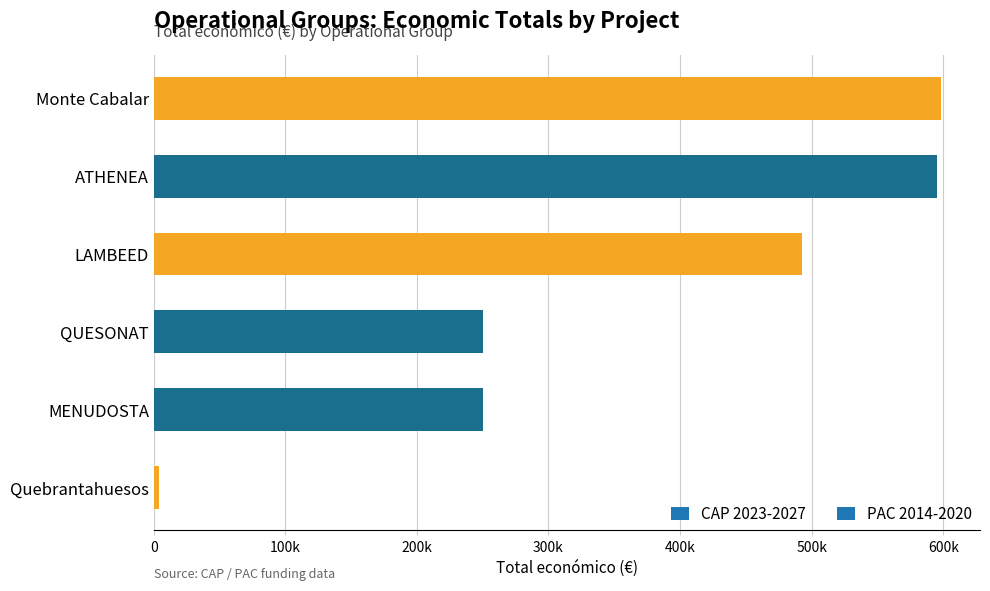

Does the chart contain any negative values?

No